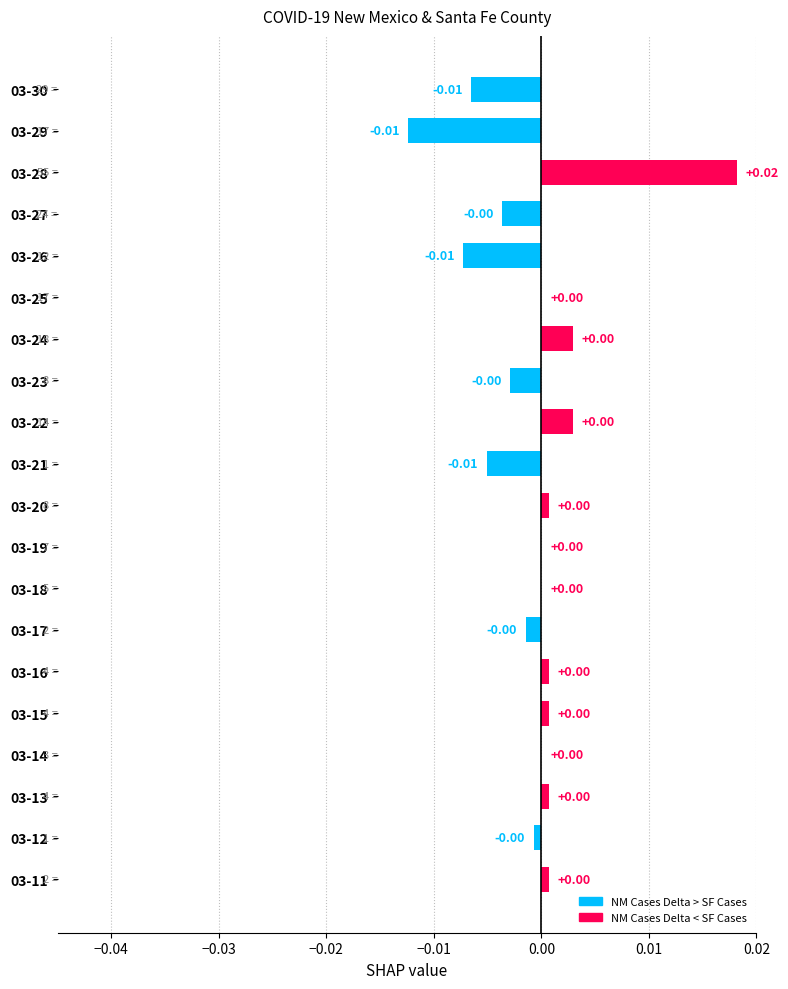

Which has a higher value, 03-21 or 03-14?

03-14